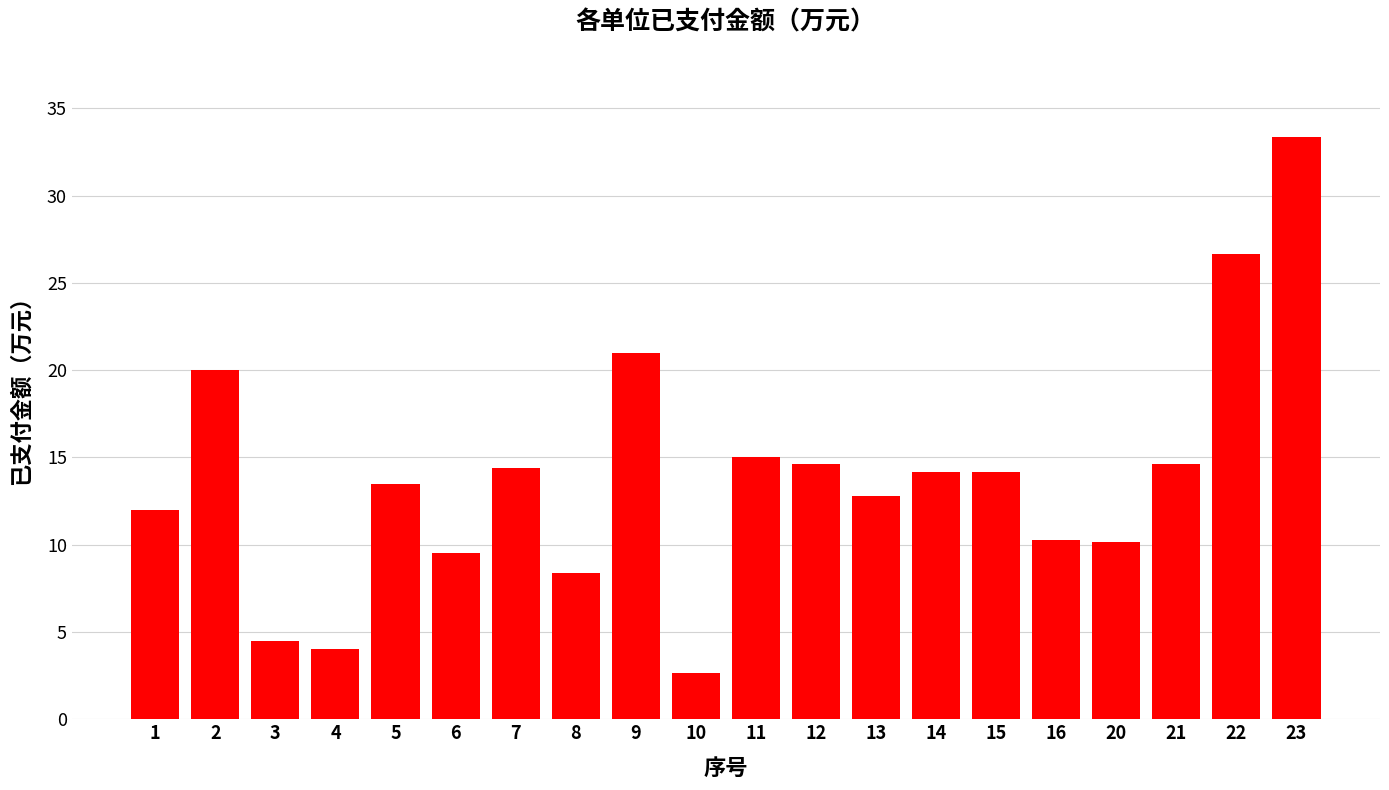

What is the difference between the maximum and second lowest values?

29.3